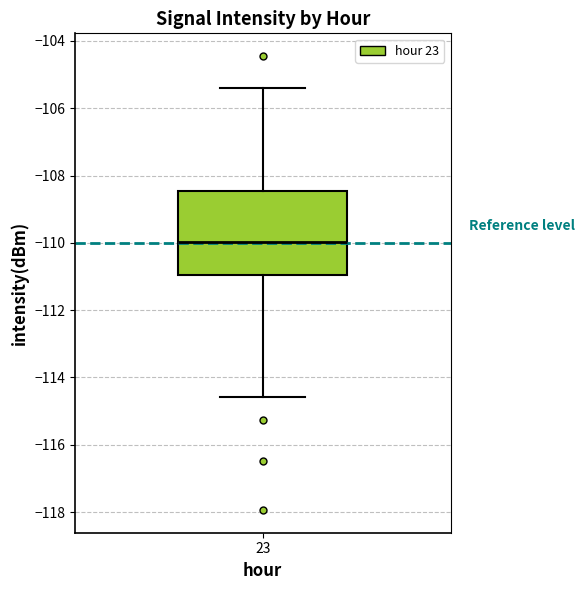

Where does the median line of the box at x = 23 sit on the y-axis? The values are not printed on the chart, so give them approximately, as read against the axis.

-110.0